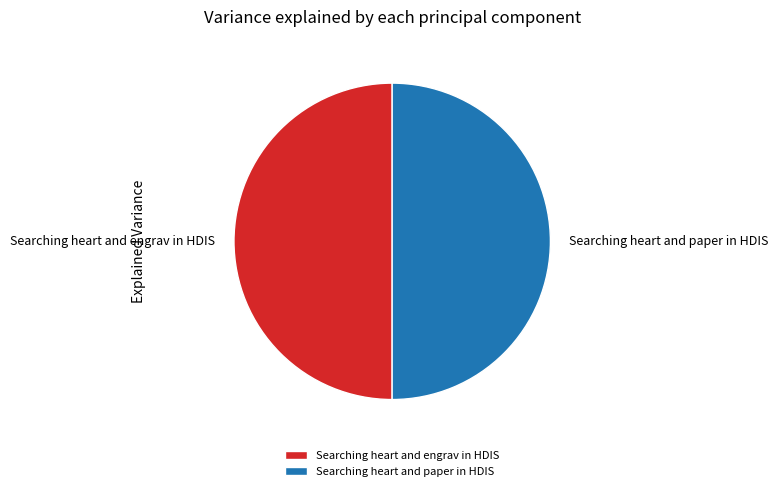

Combined, do Searching heart and paper in HDIS and Searching heart and engrav in HDIS account for over 50%?

Yes